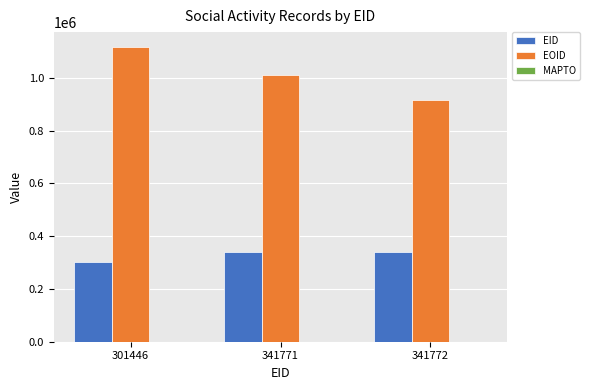

How many categories are shown in the chart?

3